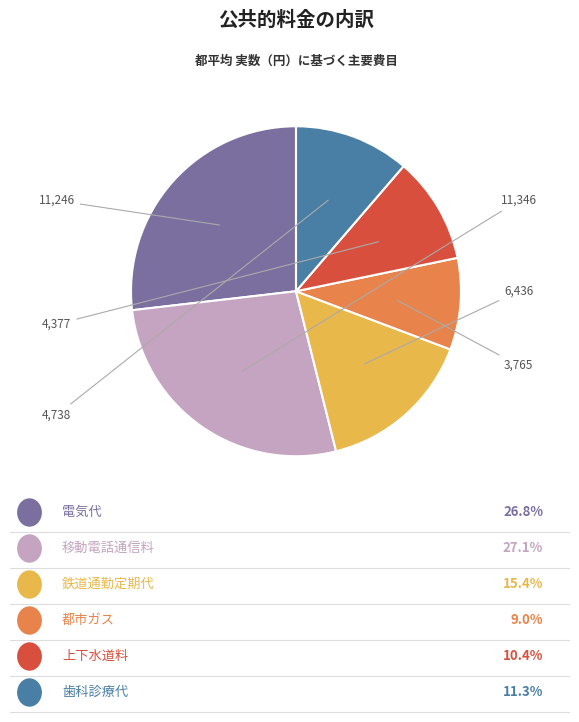

Does any single category account for the majority?

No